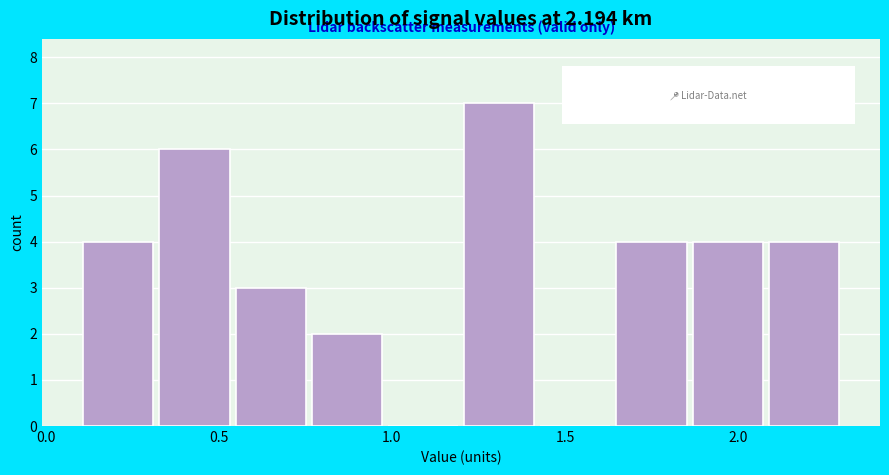

Reading left to right, list every bar in this chart as the range it spans on the x-axis followed by its height. Neither the bar edges nor the heights are printed on the chart, so give them approximately, as read against the axes.

0.10 to 0.32: 4
0.32 to 0.54: 6
0.54 to 0.76: 3
0.76 to 0.98: 2
0.98 to 1.20: 0
1.20 to 1.42: 7
1.42 to 1.64: 0
1.64 to 1.86: 4
1.86 to 2.08: 4
2.08 to 2.30: 4